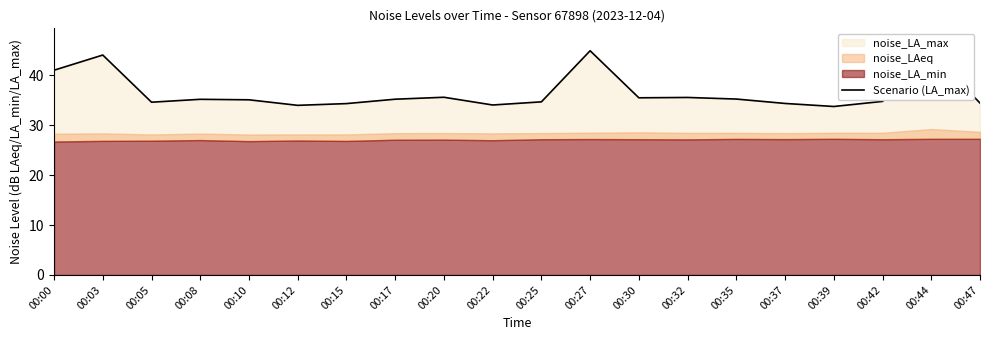

What is the approximate value at 00:10?

35.1